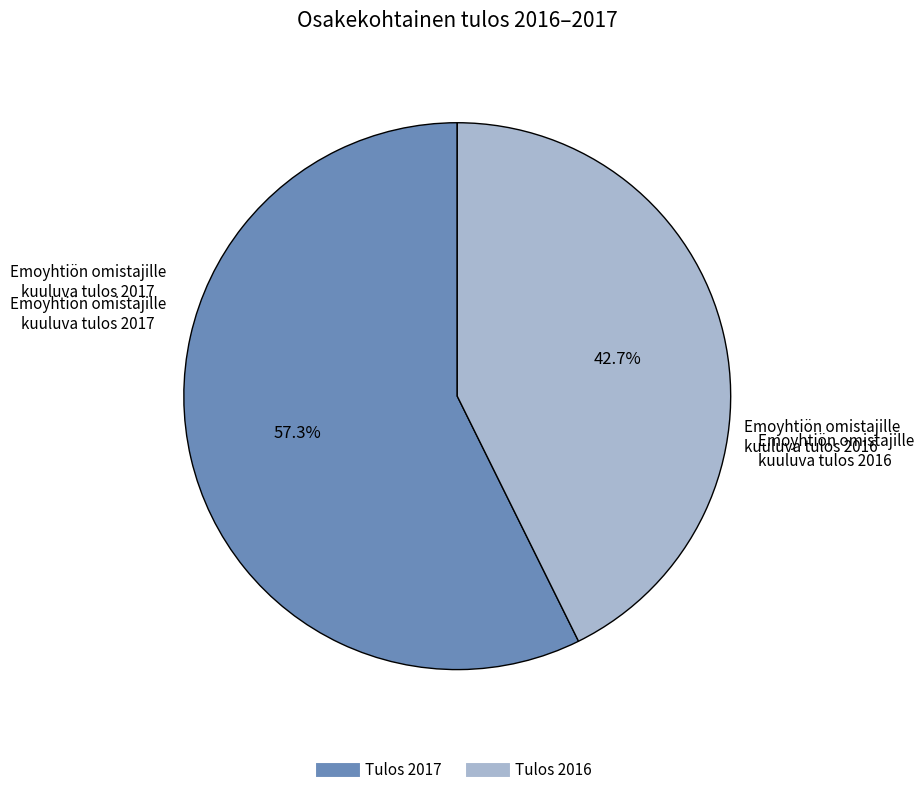

Does any single category account for the majority?

Yes